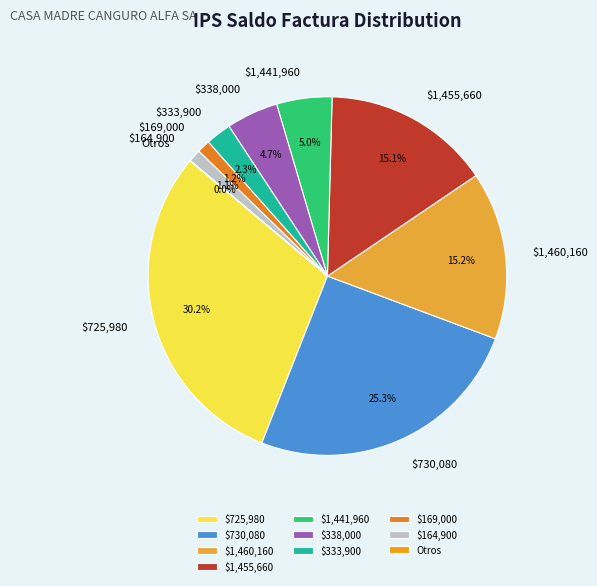

Is there any slice that represents more than half of the pie?

No